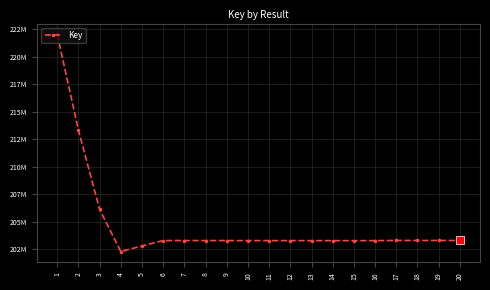

At which label does the data first exceed 203279288?

1